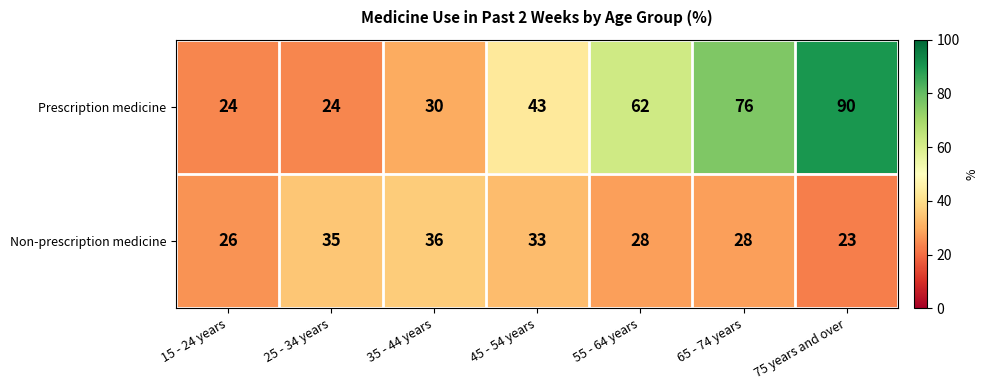

Where does the Non-prescription medicine series first go above 28?

25 - 34 years